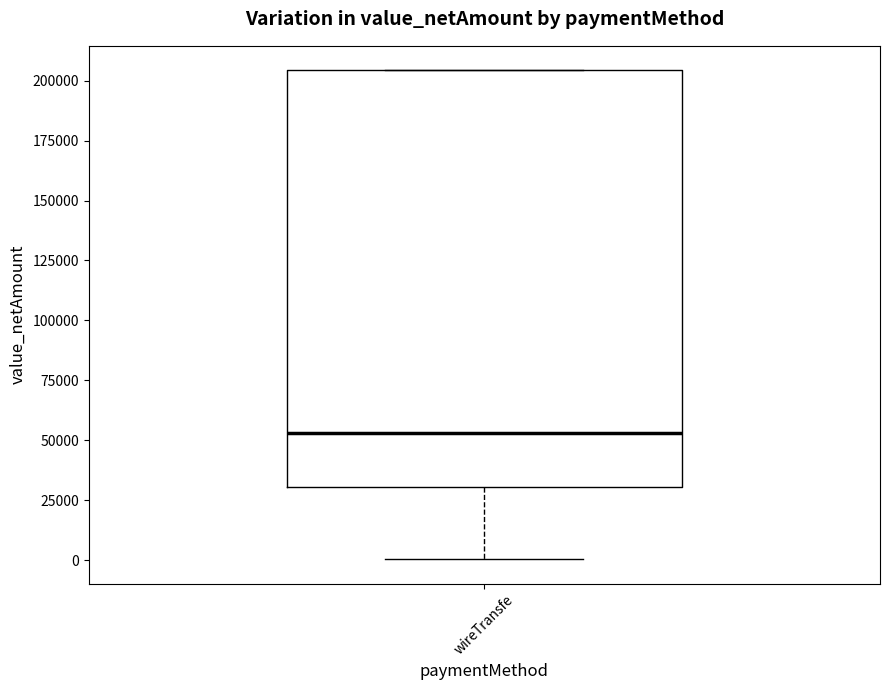

Where is the upper edge of the box for wireTransfe on the y-axis? The values are not printed on the chart, so give them approximately, as read against the axis.

205000